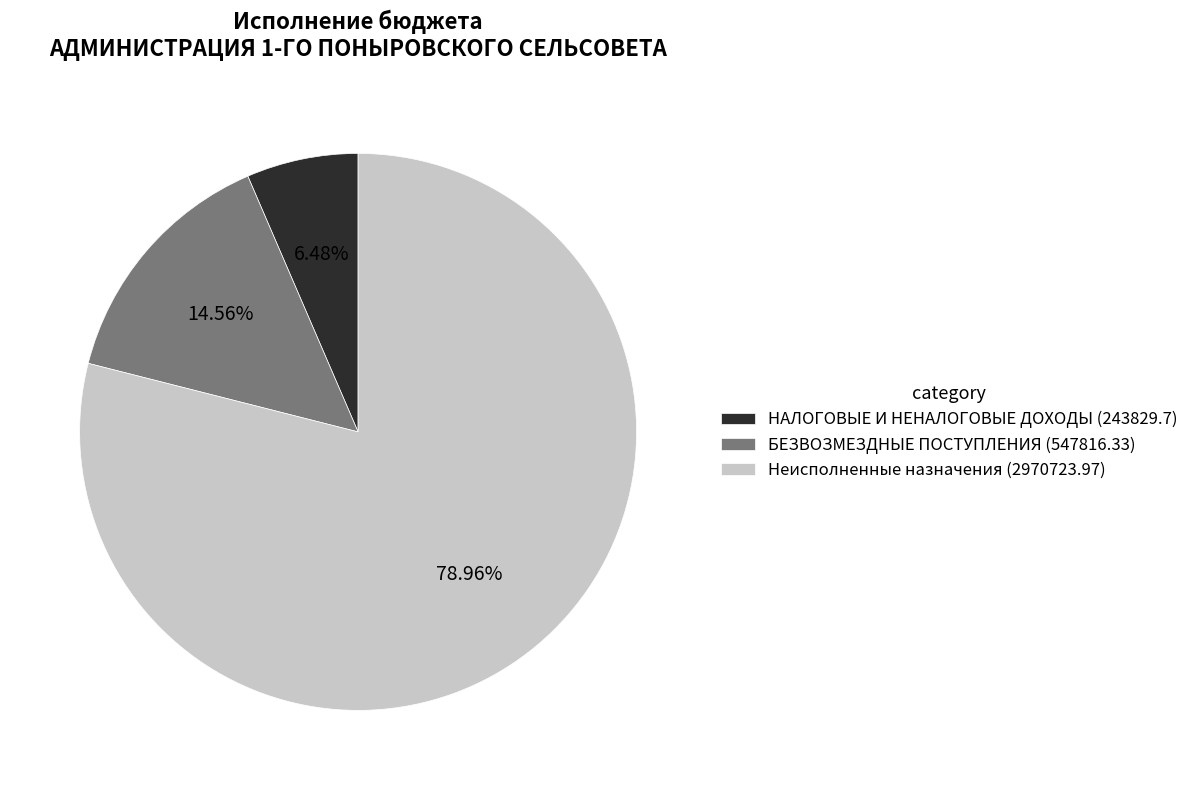

Is the sum of БЕЗВОЗМЕЗДНЫЕ ПОСТУПЛЕНИЯ (547816.33) and НАЛОГОВЫЕ И НЕНАЛОГОВЫЕ ДОХОДЫ (243829.7) greater than half?

No